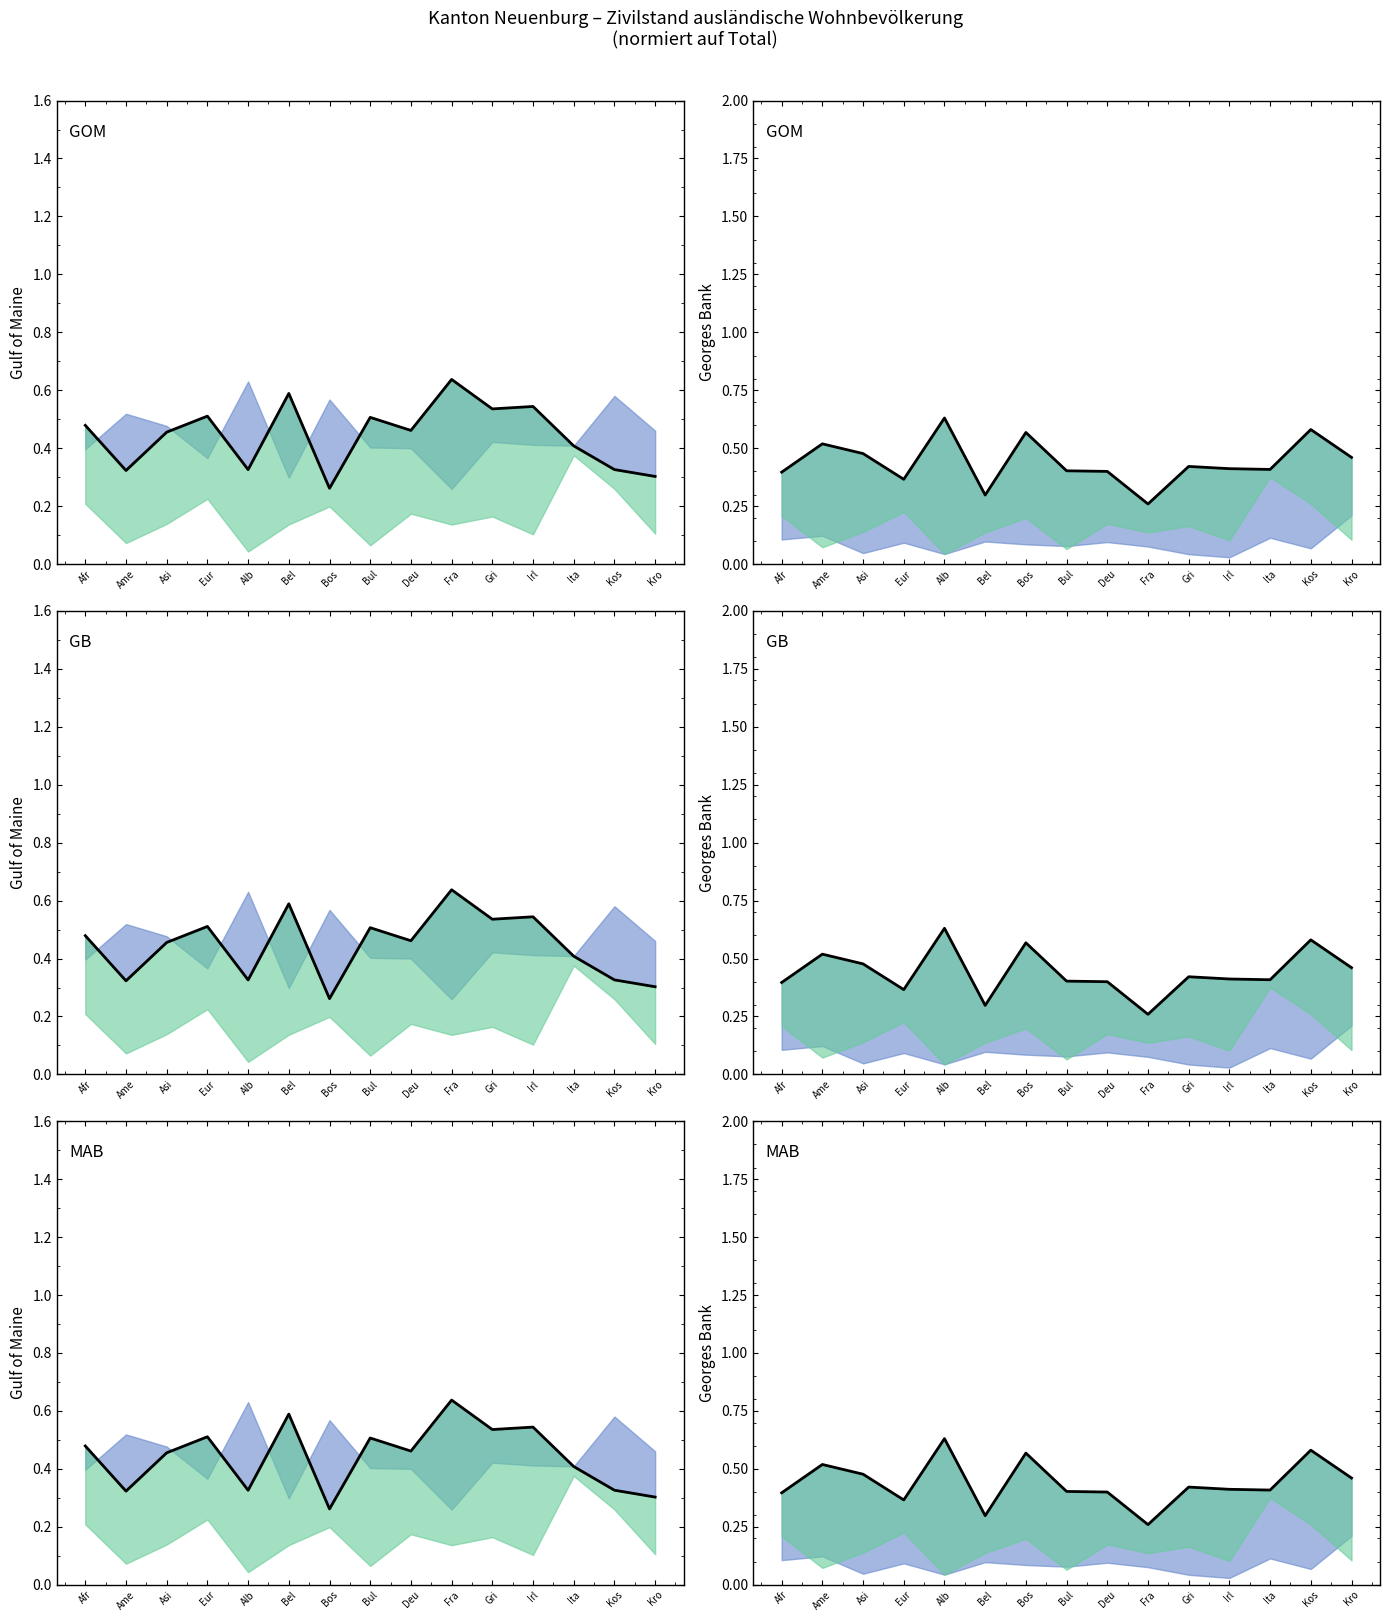

Is it true that ledig equals 0.2 at Asi?

False